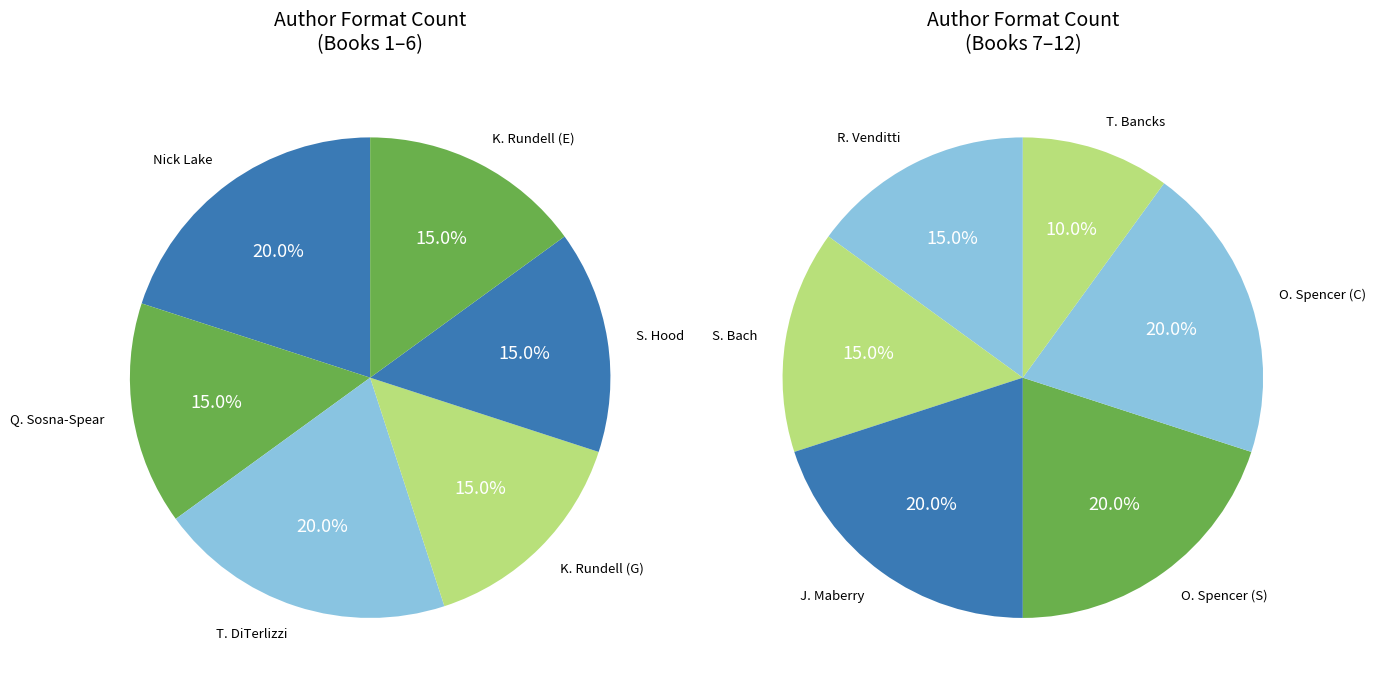

How many segments does this pie chart have?

12